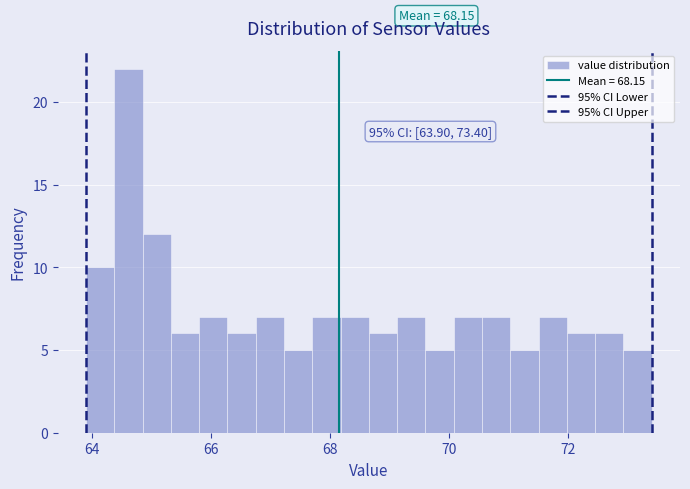

Around what value on the x-axis is the tallest bar? Give the approximate position of its centre, as read against the axis.

64.6